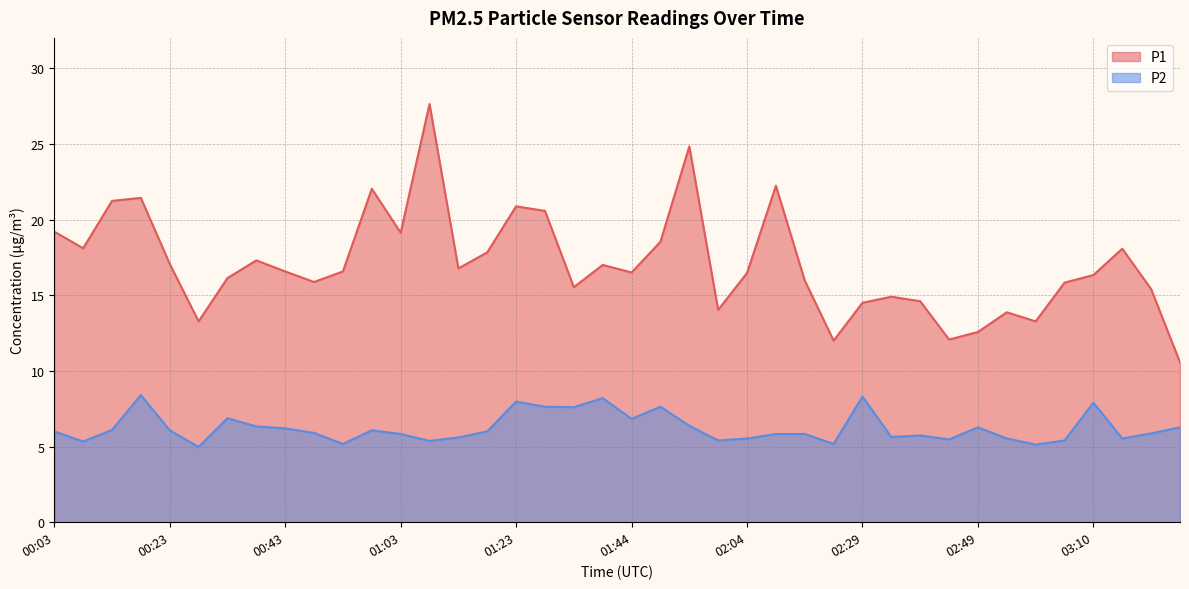

Which series has the largest range (max minus min)?

P1